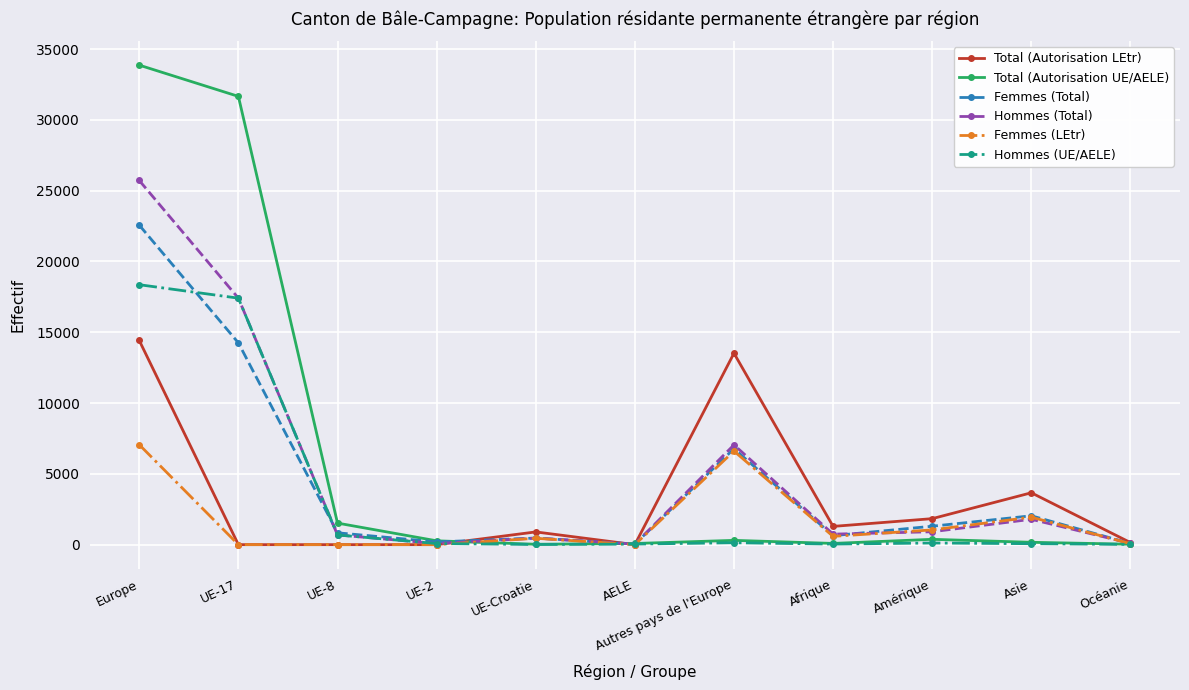

What is the difference between the maximum and second lowest values in the Total (Autorisation UE/AELE) series?

33831